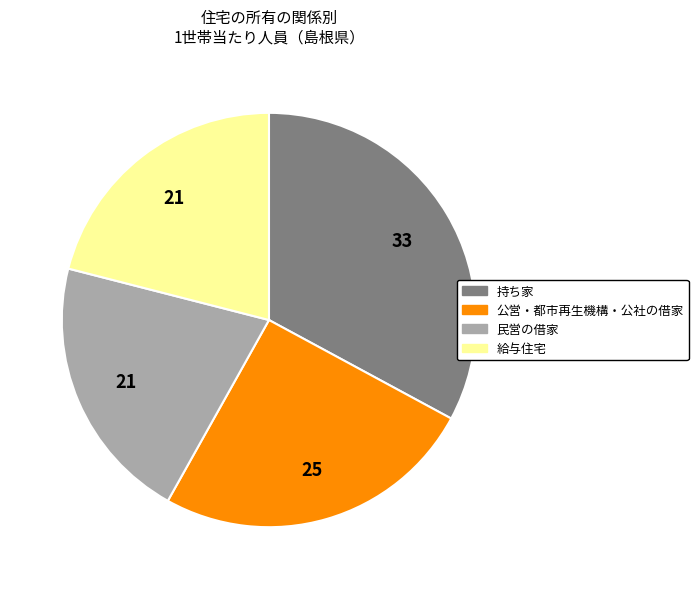

Is 給与住宅 the majority of the pie?

No